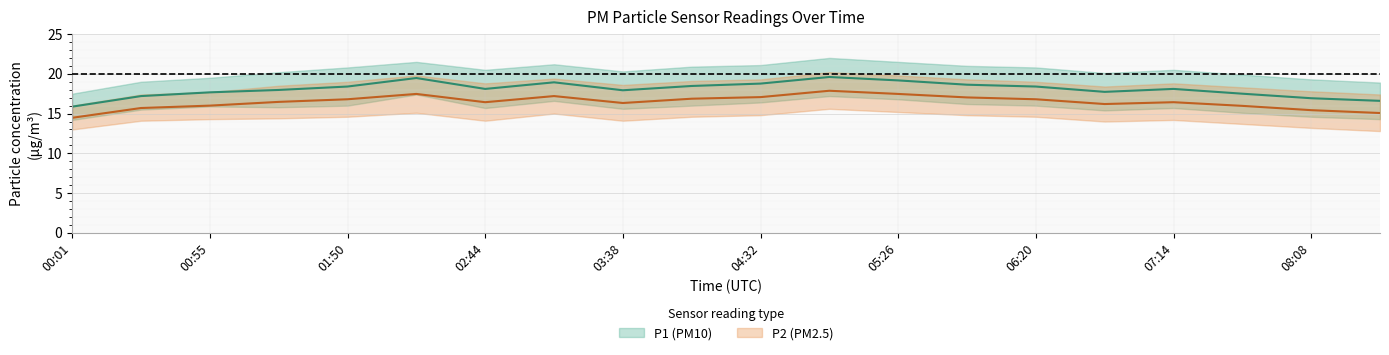

True or false: P2_lower and P1_lower intersect in this chart.

False